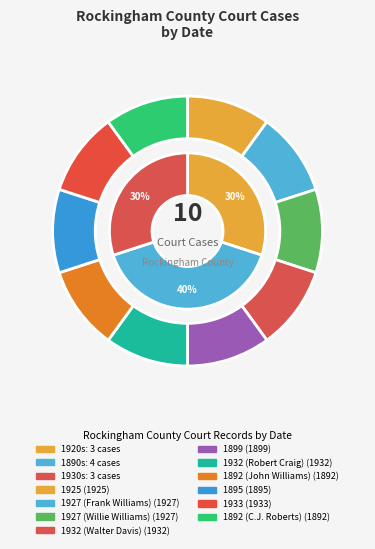

Do 1895 and 1927 (Willie Williams) together represent more than half of the pie?

No